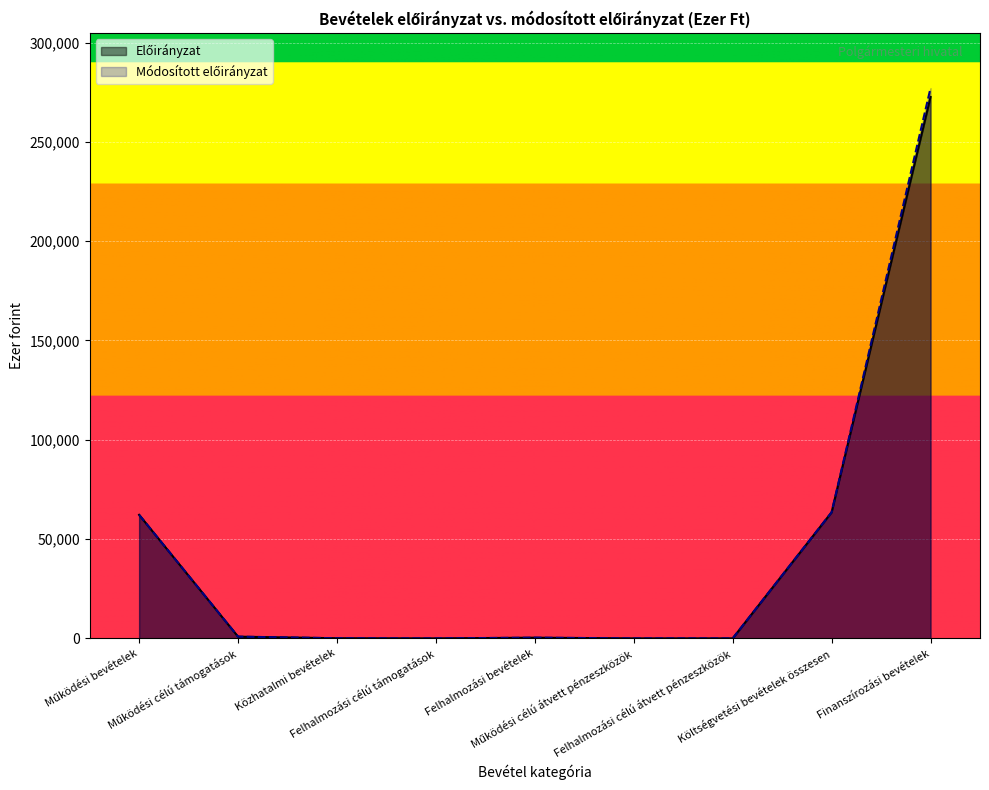

Reading right to left, what are all the values shown in this chart?

Előirányzat: 272605	63489	0	0	350	0	70	863	62206
Módosított előirányzat: 277057	63505	0	0	350	0	70	879	62206